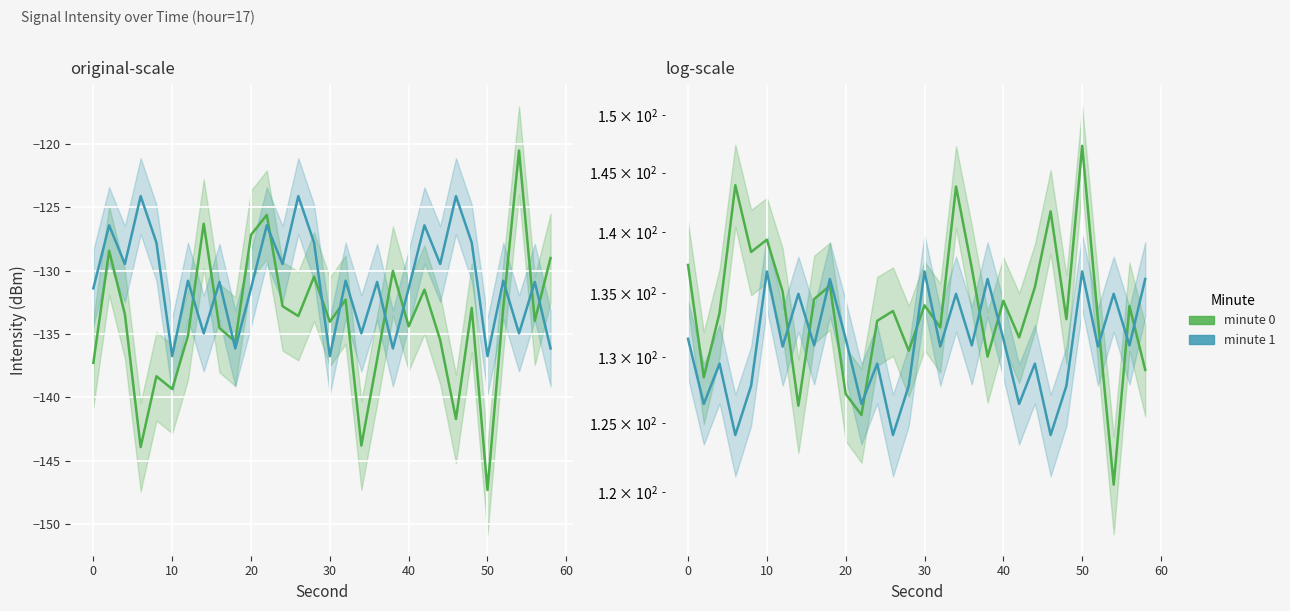

How many lines are shown in the chart?

2